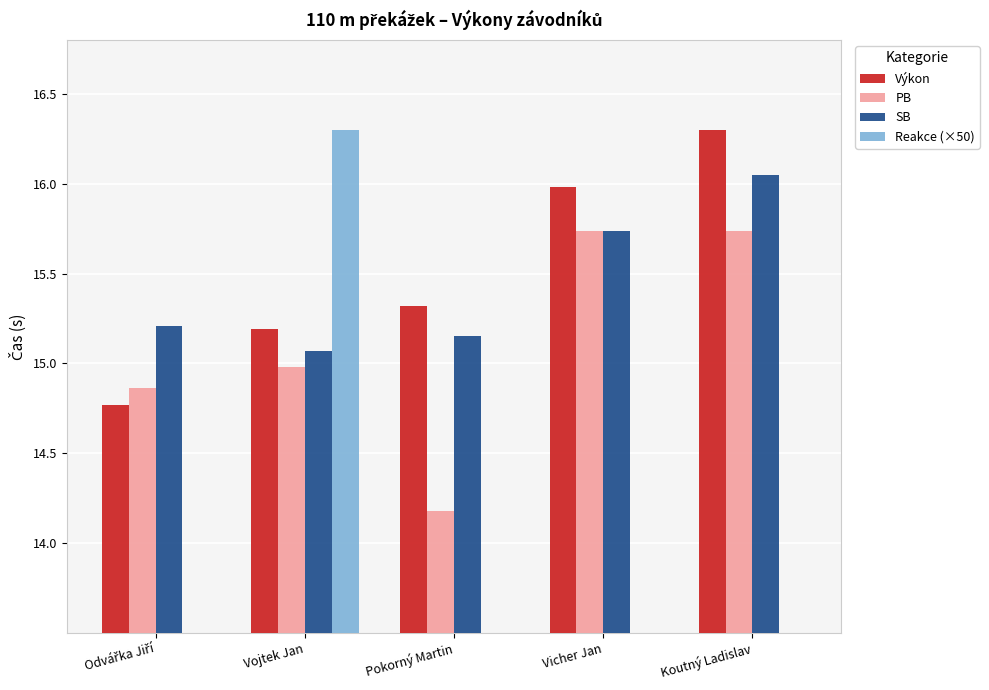

How many bars are there in each group?

4